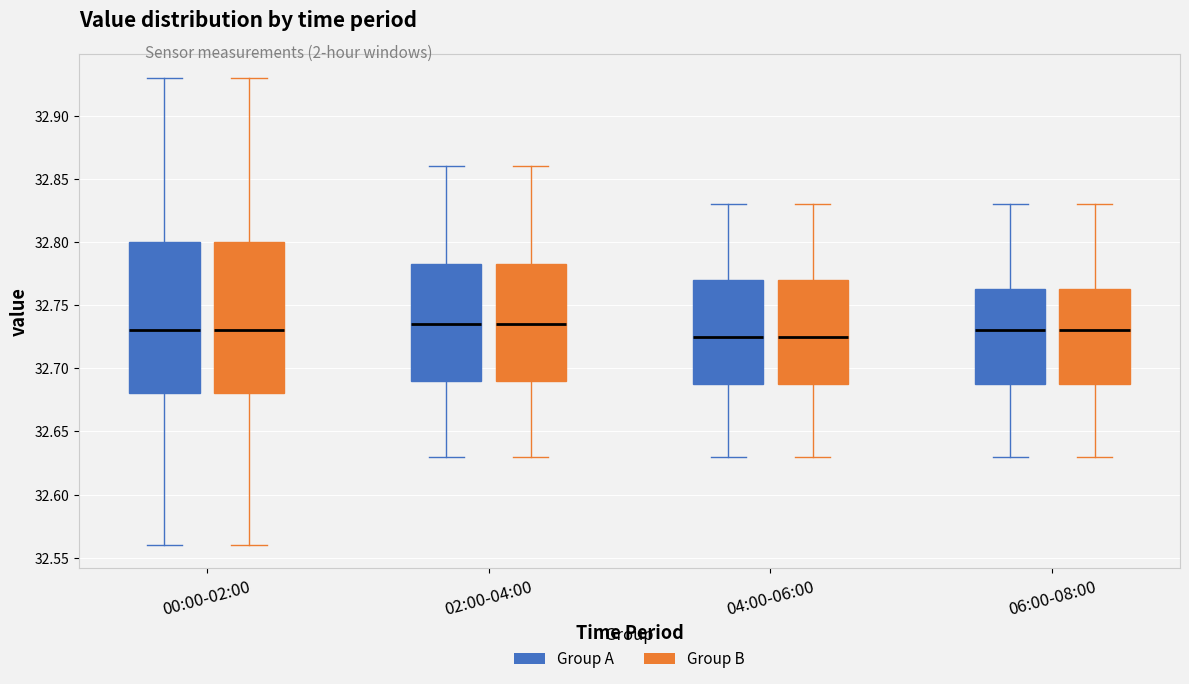

Where does the upper whisker of the box for 06:00-08:00 (Group B) end on the y-axis? The values are not printed on the chart, so give them approximately, as read against the axis.

32.830